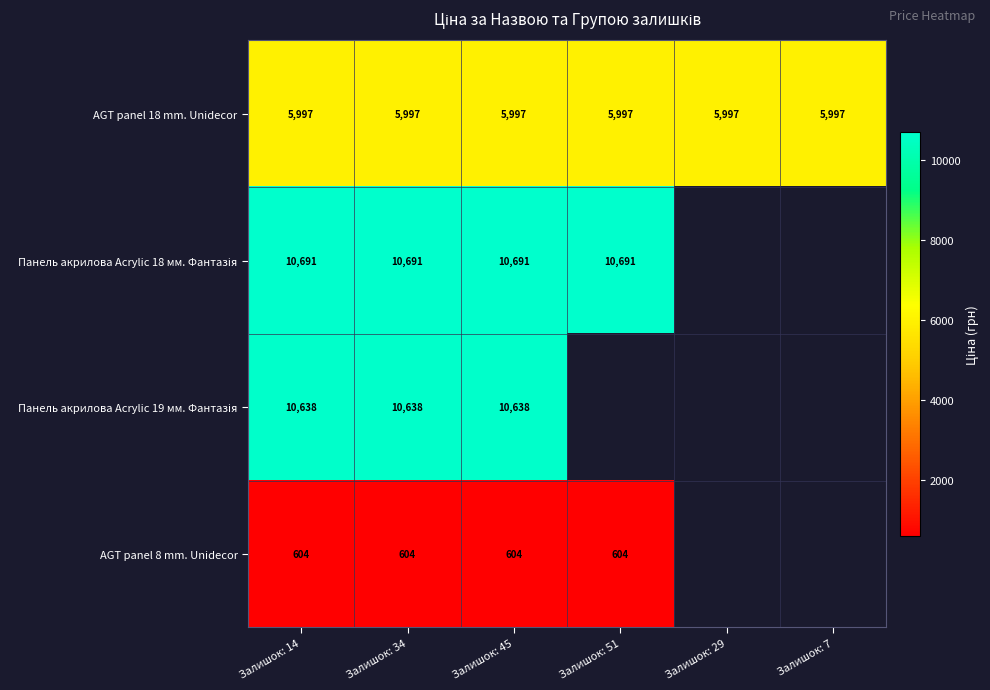

List the labels in order of Панель акрилова Acrylic 19 мм. Фантазія value, largest first.

Залишок: 14, Залишок: 34, Залишок: 45, Залишок: 51, Залишок: 29, Залишок: 7